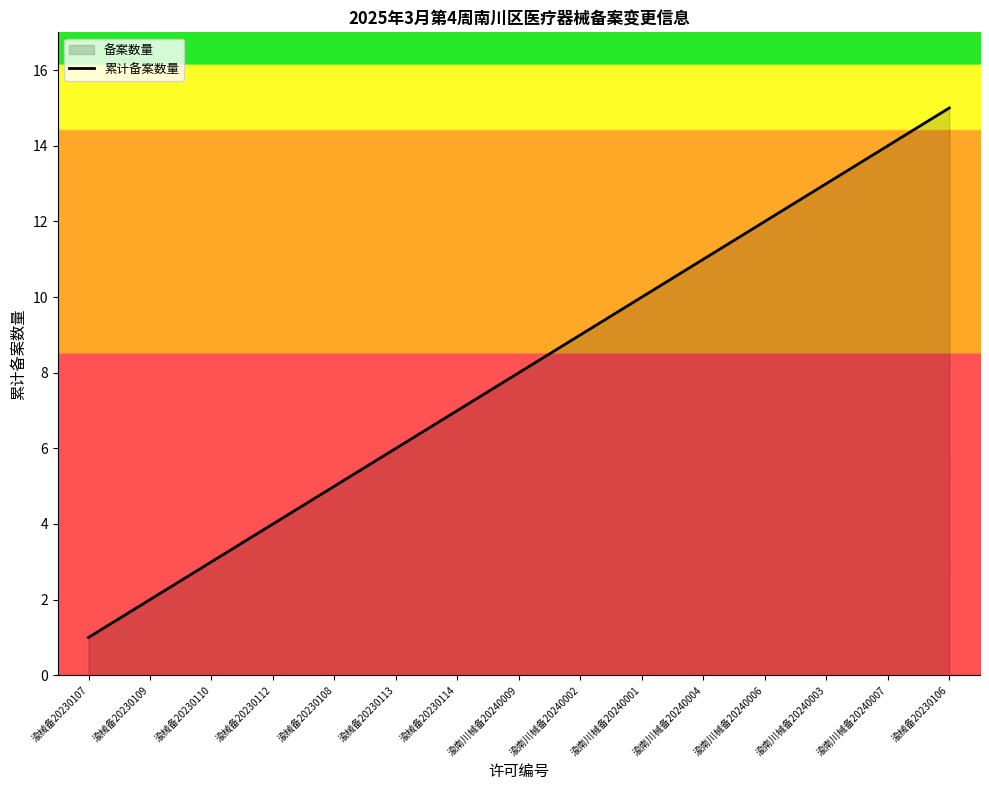

What is the smallest value displayed?

1